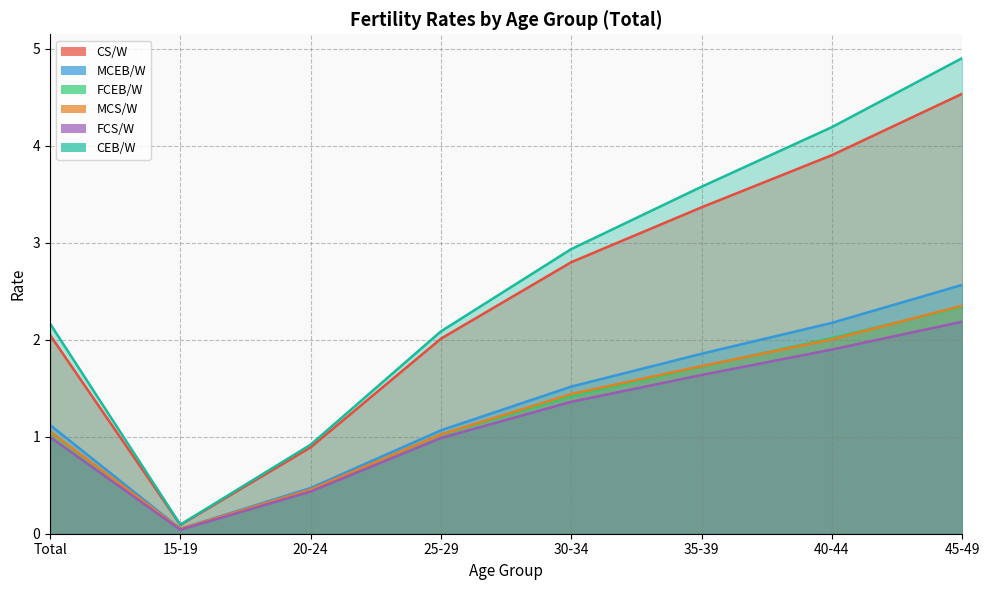

Which series changed the most between 15-19 and 40-44?

CEB/W